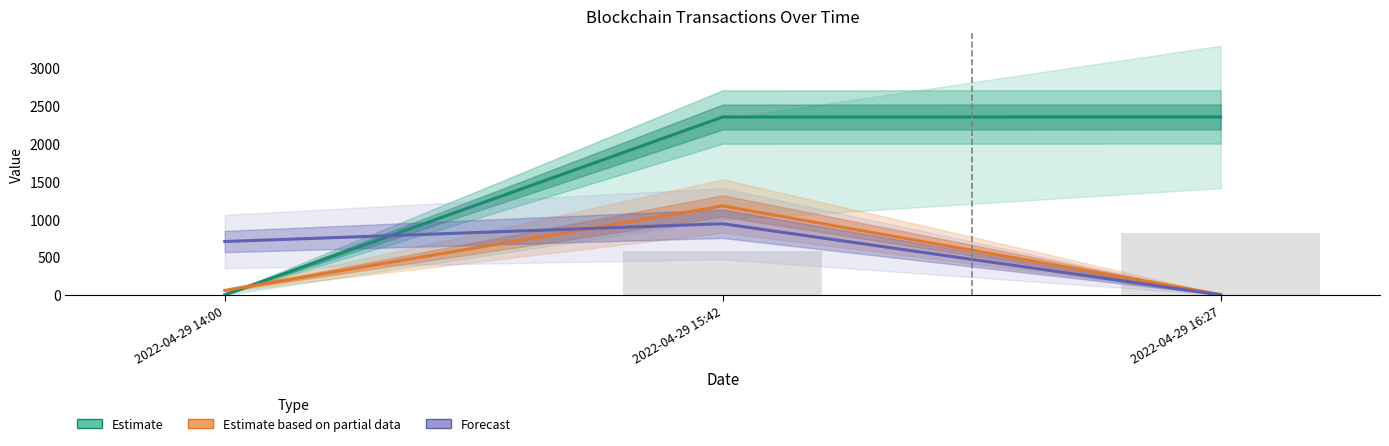

Which series has the largest total across all categories?

Estimate